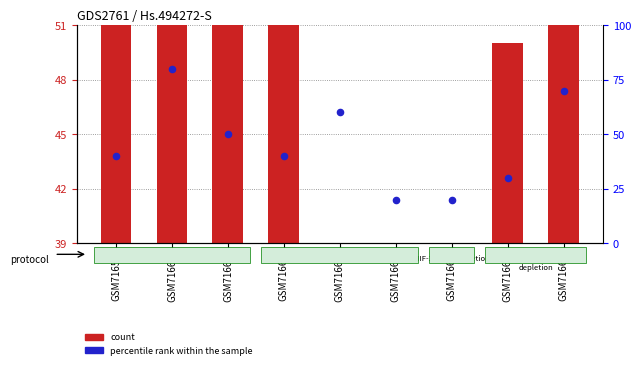

Is the value of col_5 at GSM71659 greater than the value of col_3 at GSM71660?

Yes